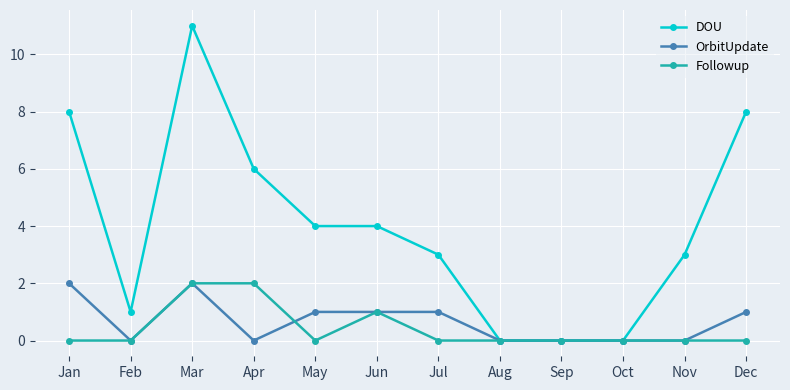

Where is the first local minimum for DOU?

Feb